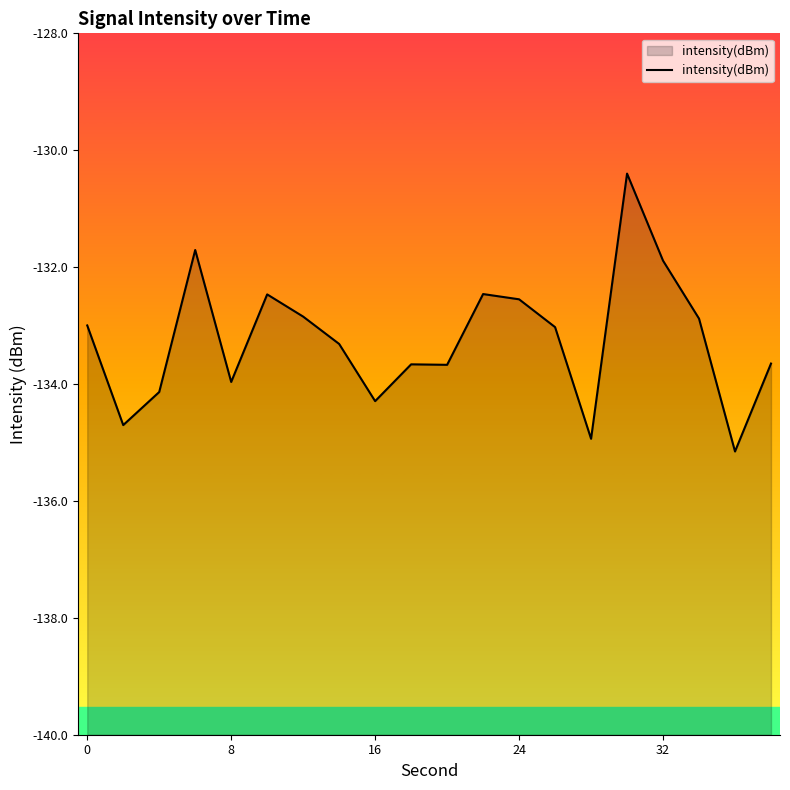

How many points are lower than both their immediate neighbors (excluding endpoints)?

6